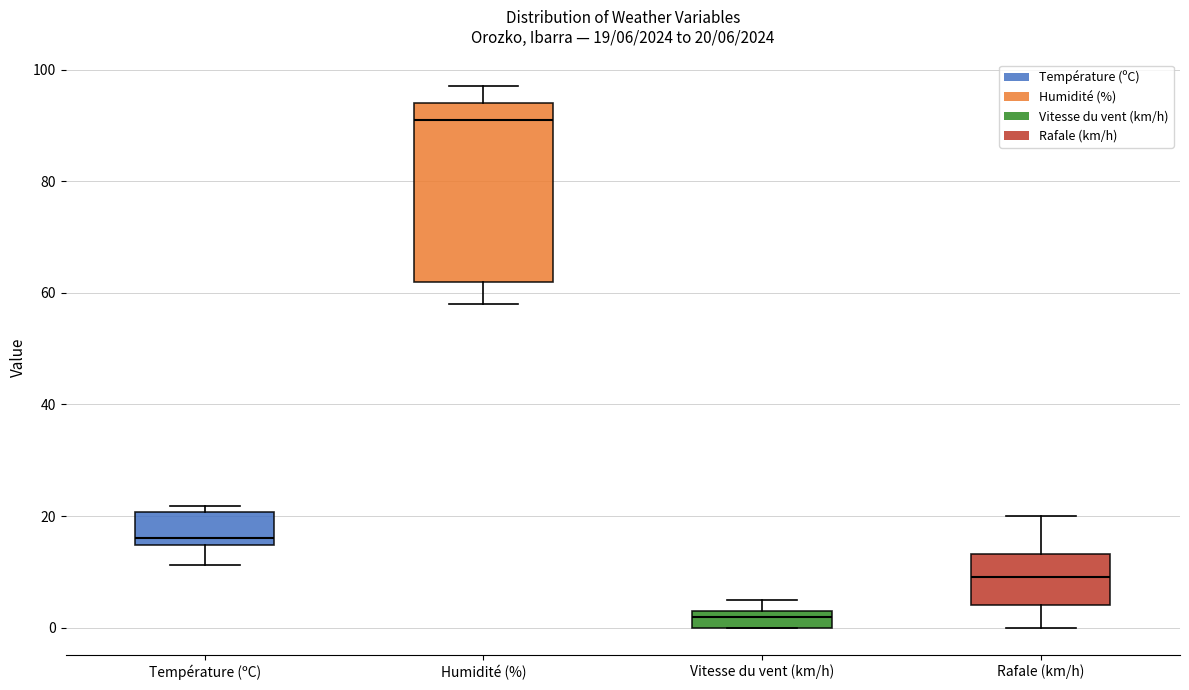

Which box has the highest median line?

Humidité (%)